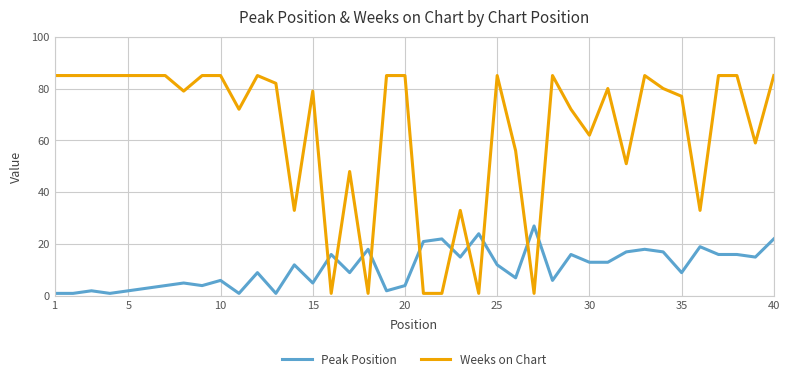

What is the minimum value for Peak Position?

1